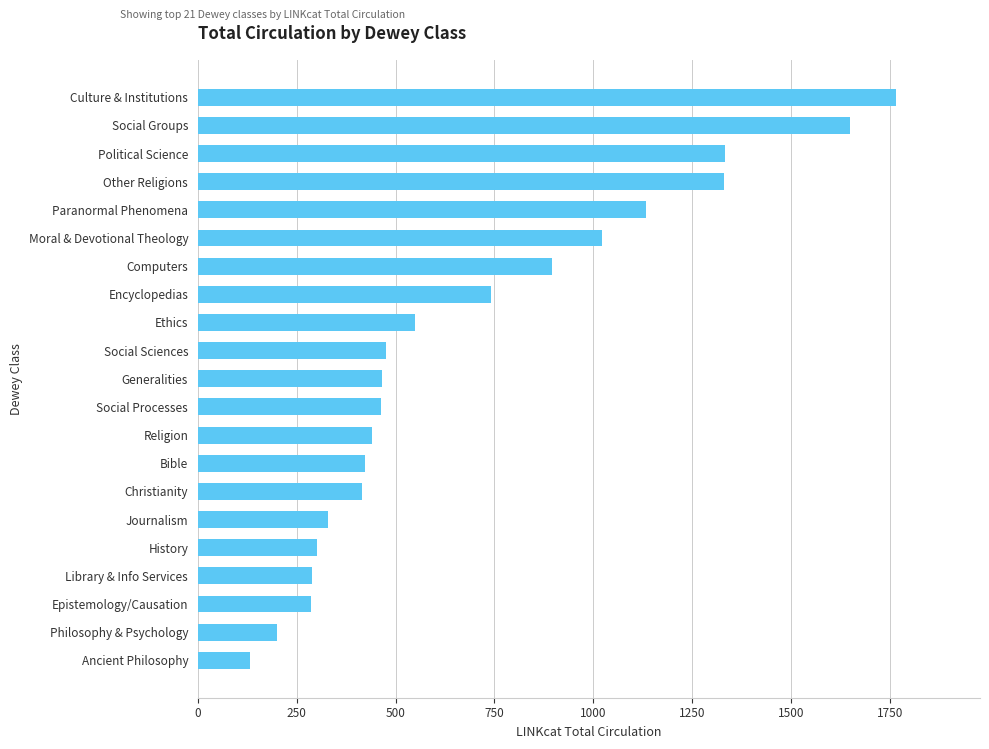

What is the minimum value shown in the chart?

131